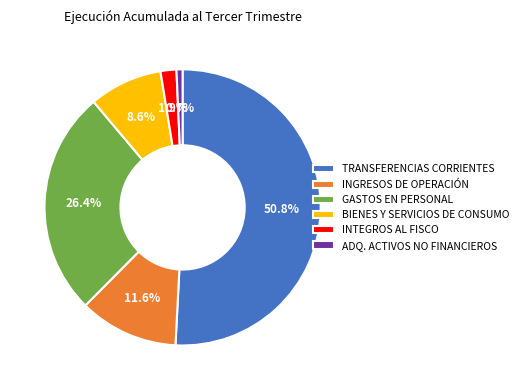

To the nearest percent, what is the difference between the INGRESOS DE OPERACIÓN and GASTOS EN PERSONAL slice percentages?

15%